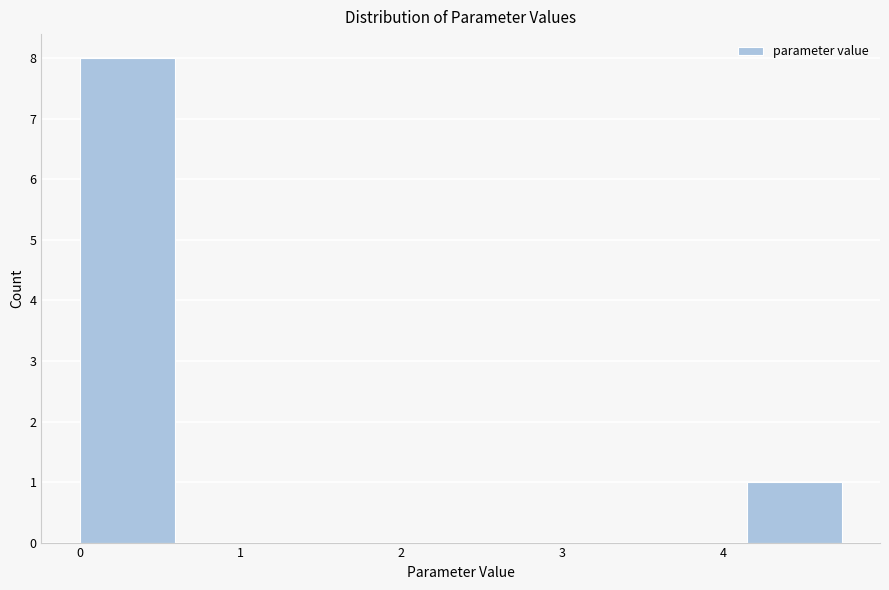

Reading left to right, list every bar in this chart as the range it spans on the x-axis followed by its height. Neither the bar edges nor the heights are printed on the chart, so give them approximately, as read against the axes.

0.0 to 0.6: 8
0.6 to 1.2: 0
1.2 to 1.8: 0
1.8 to 2.4: 0
2.4 to 3.0: 0
3.0 to 3.6: 0
3.6 to 4.1: 0
4.1 to 4.7: 1